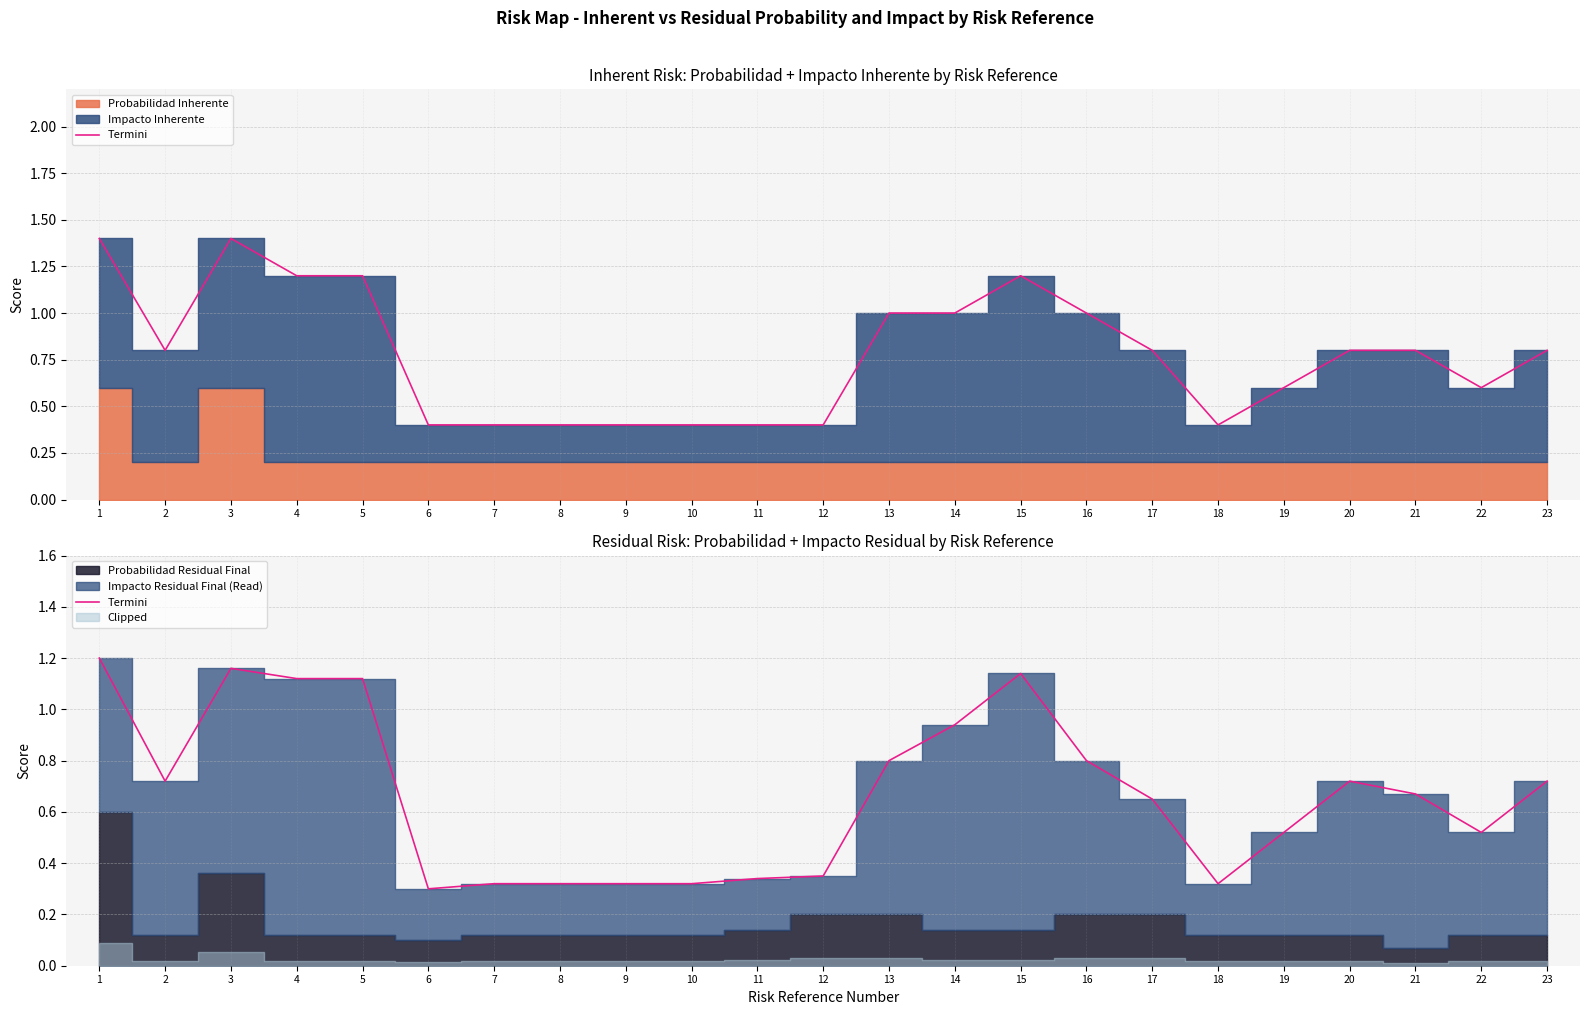

Reading left to right, what are all the values shown in this chart?

1=1.2	2=0.7	3=1.2	4=1.1	5=1.1	6=0.3	7=0.3	8=0.3	9=0.3	10=0.3	11=0.3	12=0.3	13=0.8	14=0.9	15=1.1	16=0.8	17=0.7	18=0.3	19=0.5	20=0.7	21=0.7	22=0.5	23=0.7